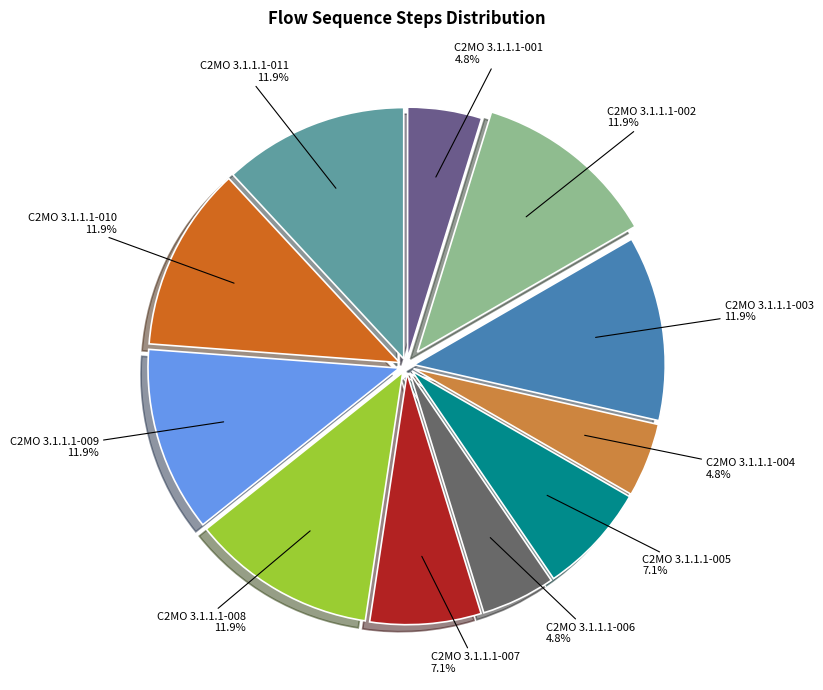

True or false: C2MO 3.1.1.1-008 accounts for 6% of the total.

False